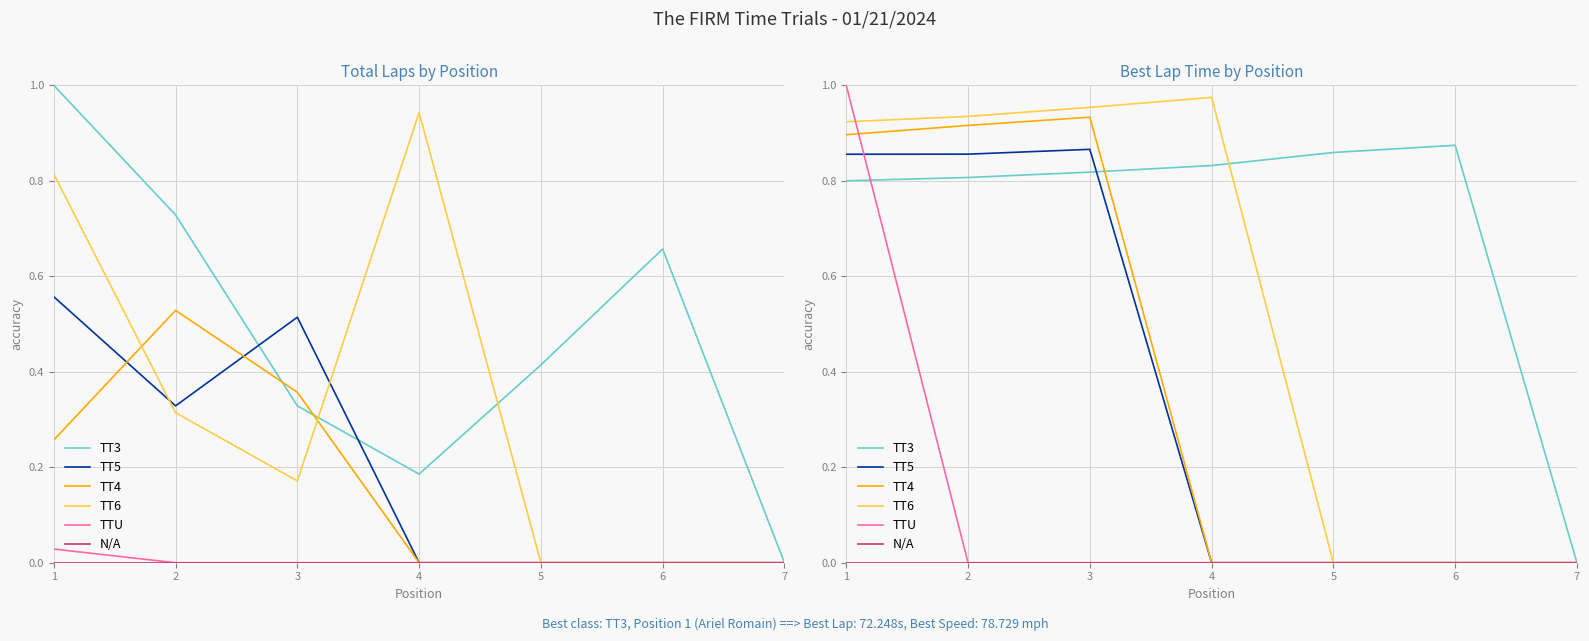

In TT4, how many points are higher than both neighbors (excluding endpoints)?

1